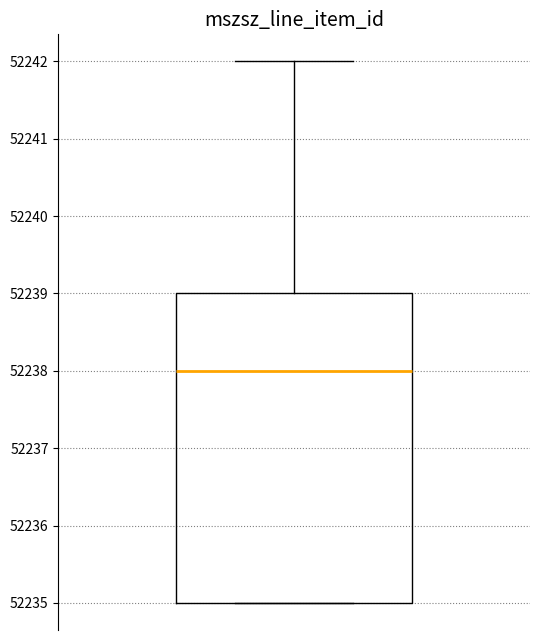

Where does the median line of the box sit on the y-axis? The values are not printed on the chart, so give them approximately, as read against the axis.

52238